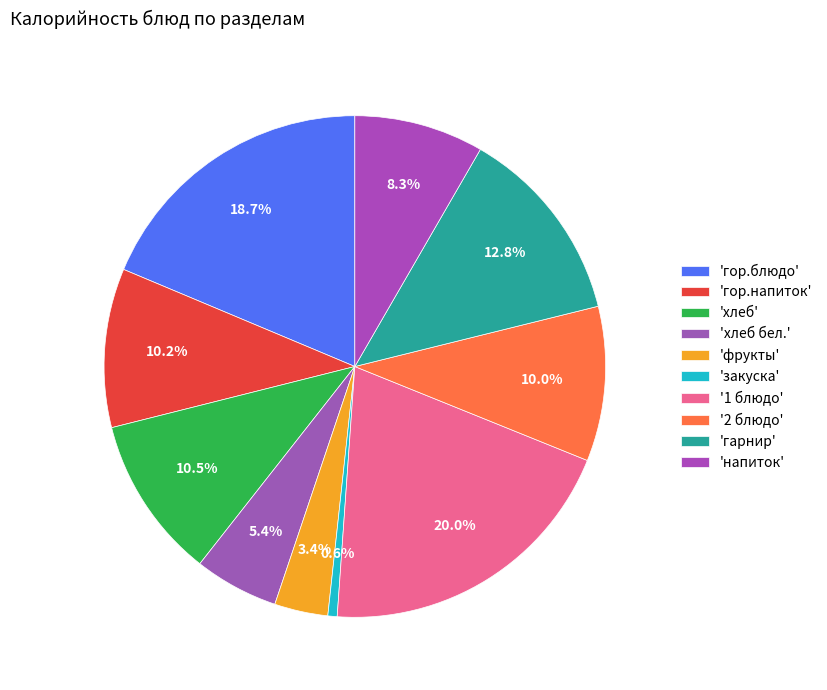

Count the number of slices in the pie.

10